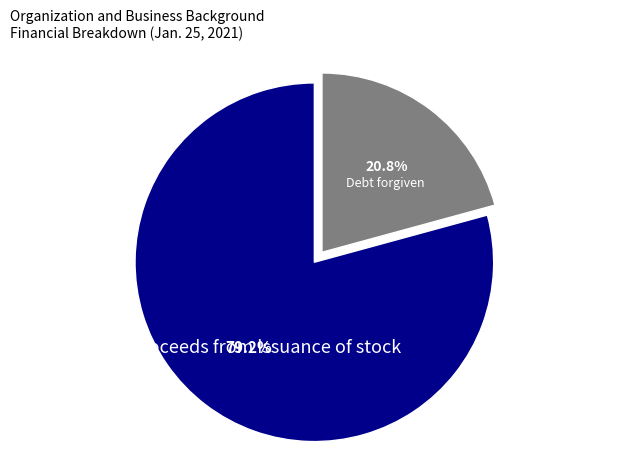

What percentage is the Proceeds from issuance of stock slice, to the nearest percent?

79%